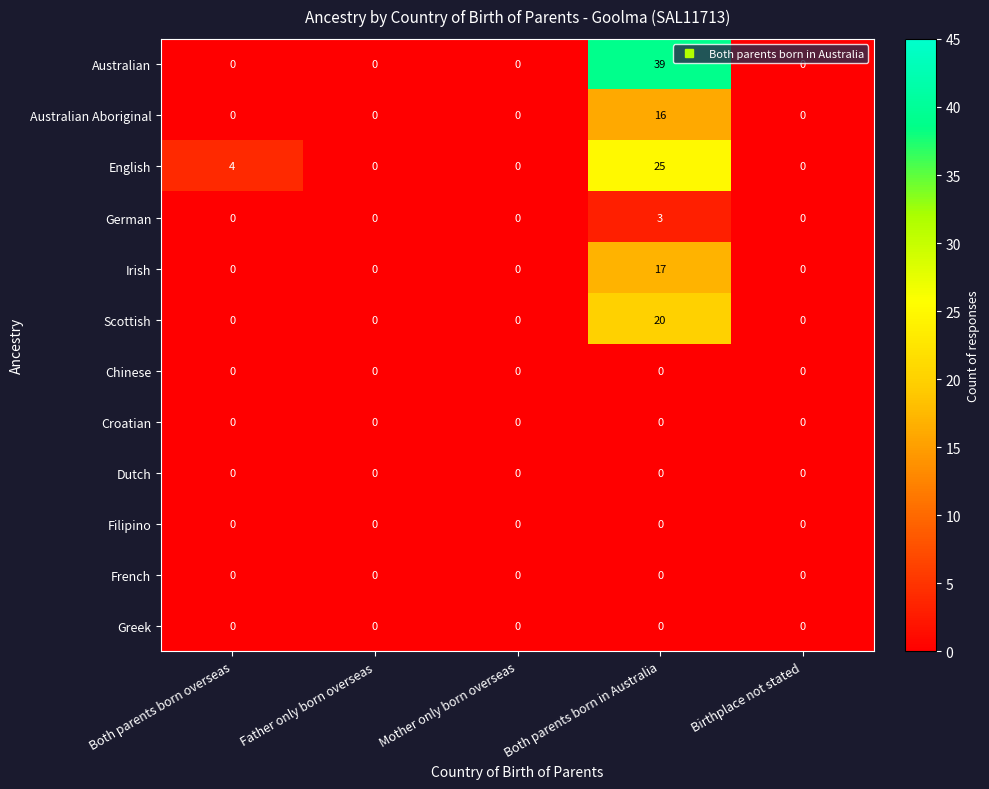

How many series are shown in this chart?

12